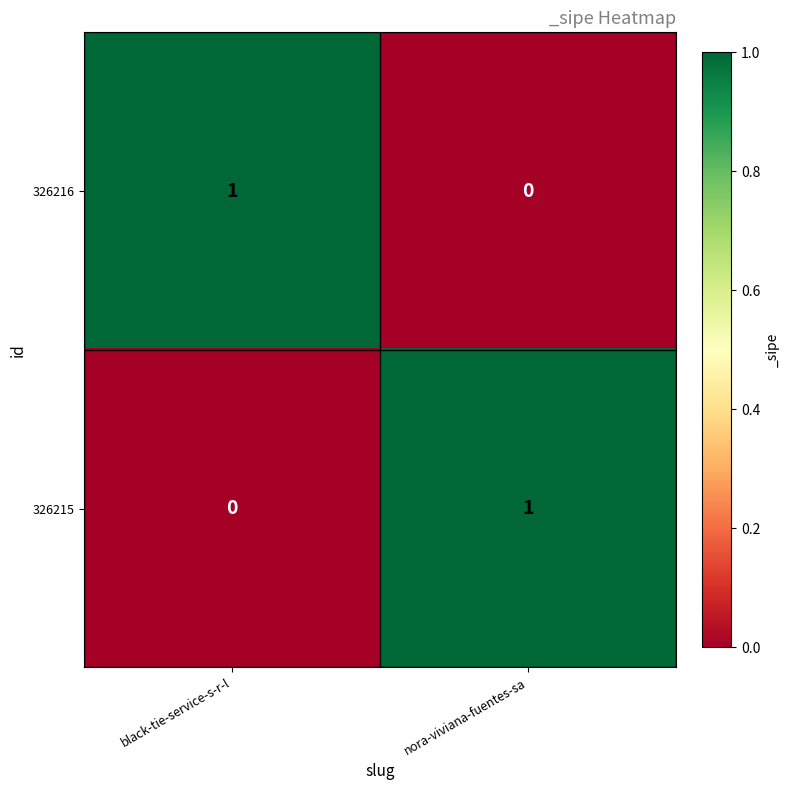

List the labels in order of 326215 value, largest first.

nora-viviana-fuentes-sa, black-tie-service-s-r-l